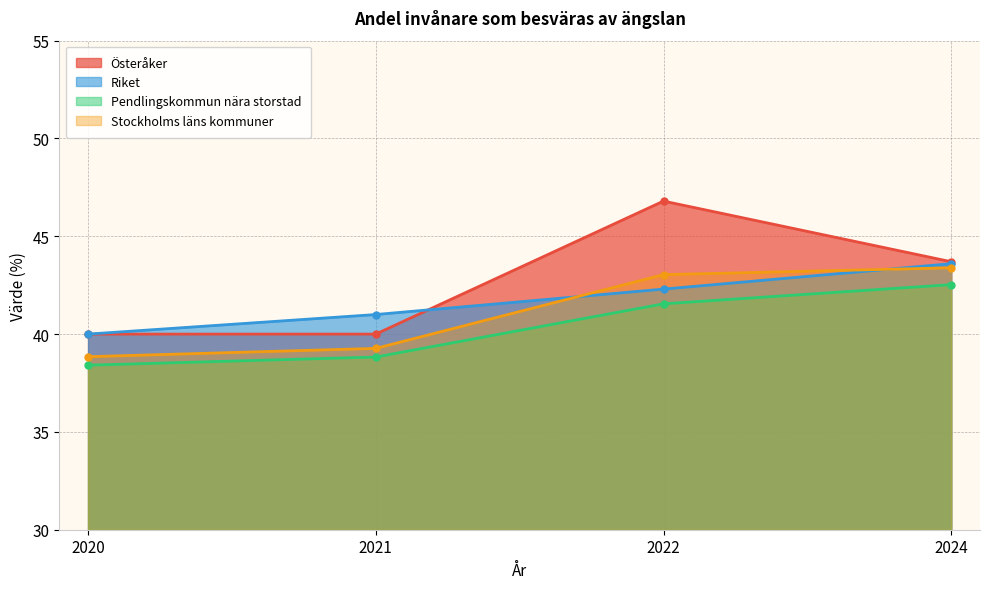

At 2020, list the series in order from smallest to largest.

Pendlingskommun nära storstad, Stockholms läns kommuner, Österåker, Riket